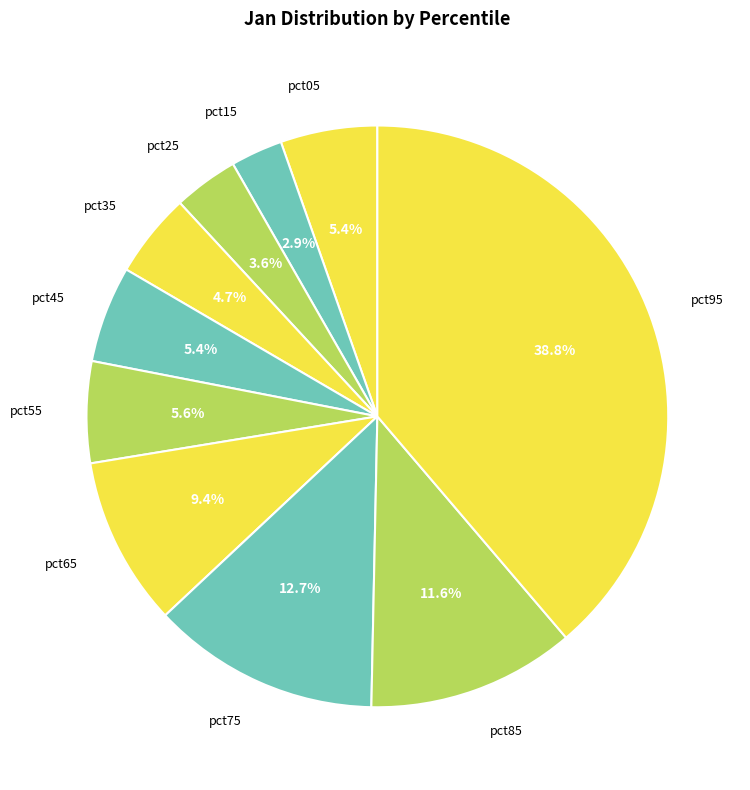

To the nearest percent, what is the difference between the pct55 and pct35 slice percentages?

1%